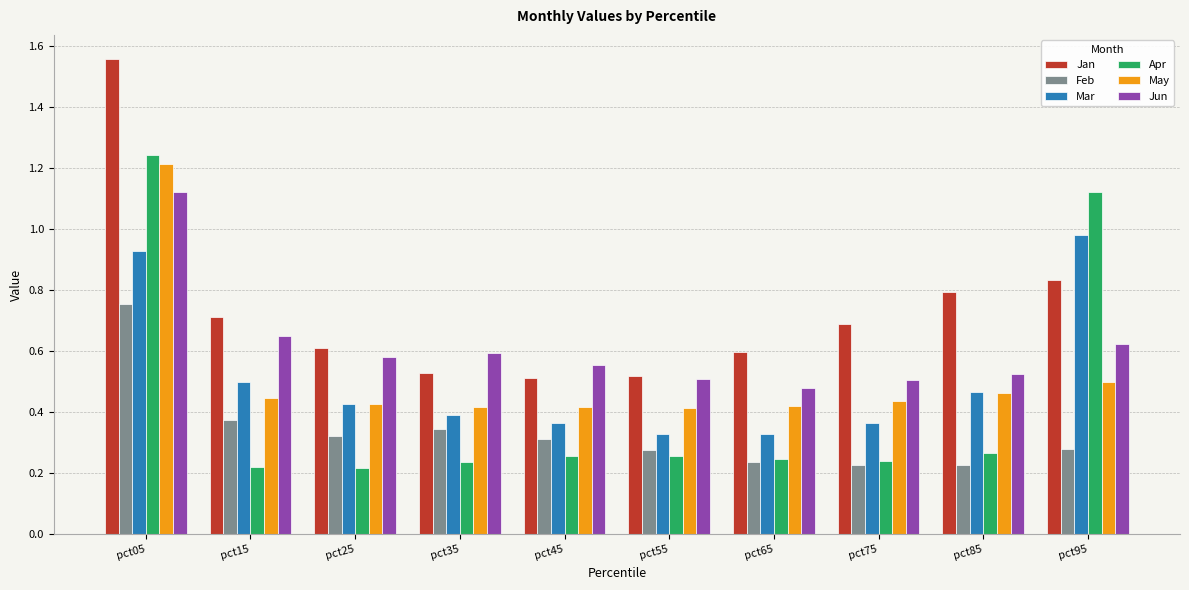

The Jun series shows 0.9 at pct55. True or false?

False